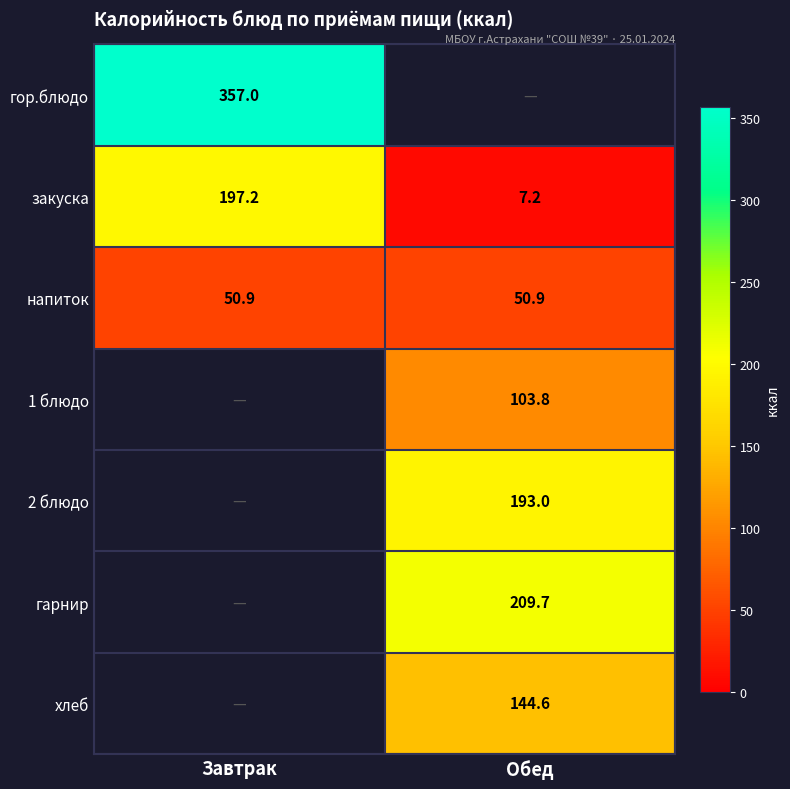

Is the value of гарнир at Обед greater than the value of 1 блюдо at Обед?

Yes